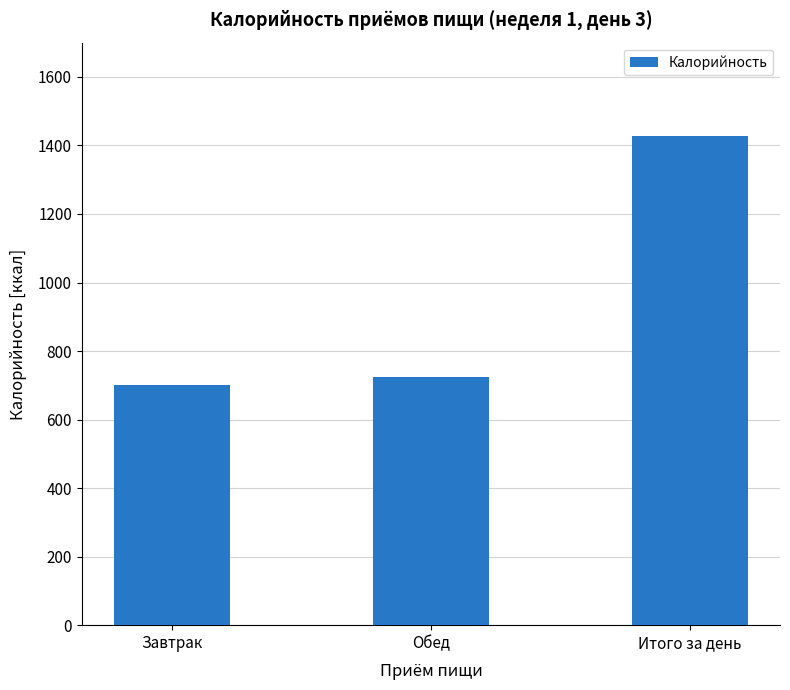

The chart shows a value of 284.3 at Завтрак. True or false?

False